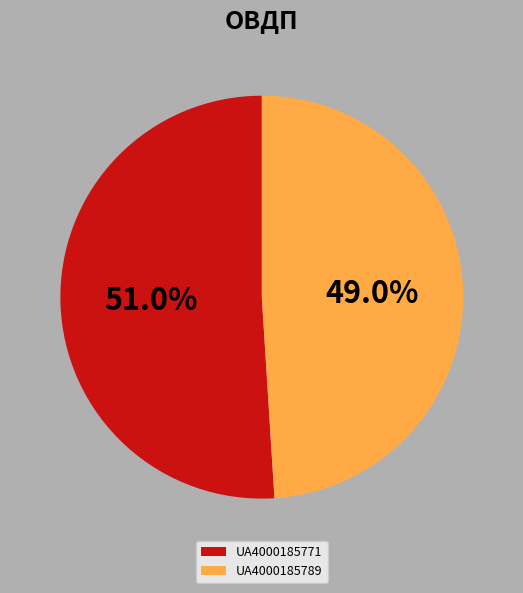

To the nearest percent, what percentage of the pie is UA4000185771?

51%